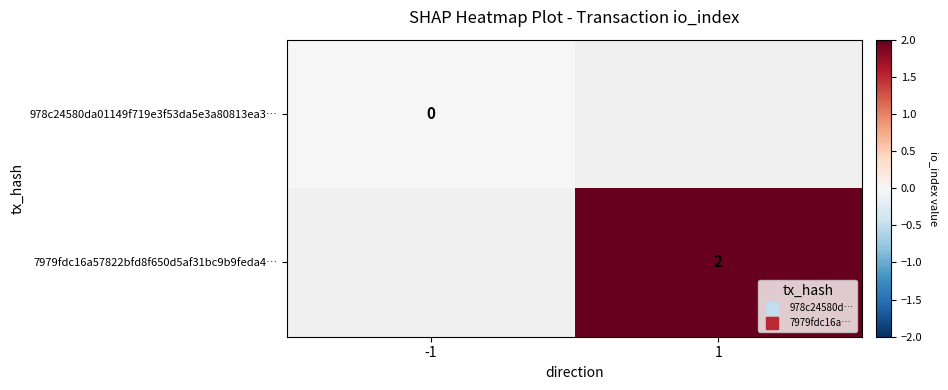

At how many categories does at least one series exceed 0?

1